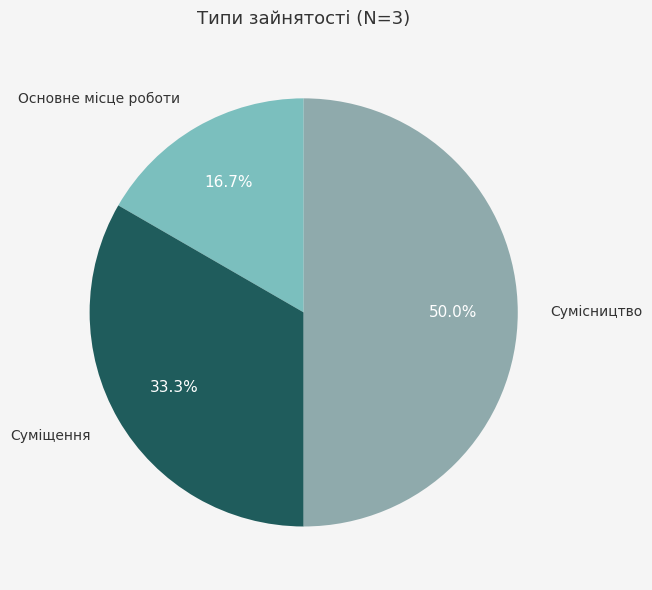

What is the smallest slice in the pie chart?

Основне місце роботи